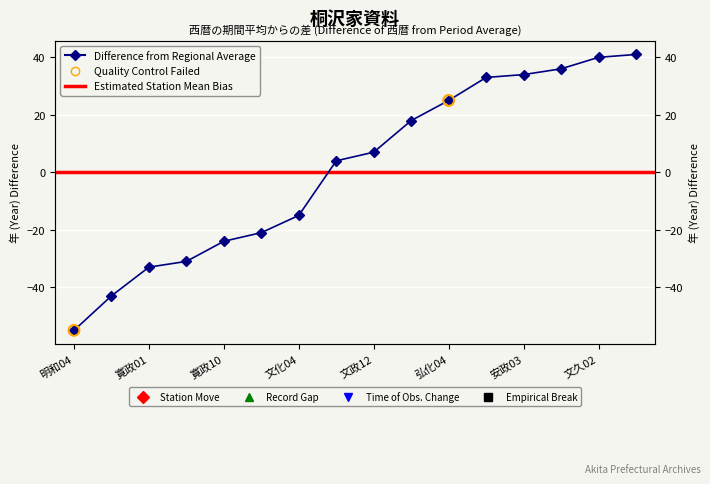

Between 弘化04 and 寛政10, which is larger?

弘化04